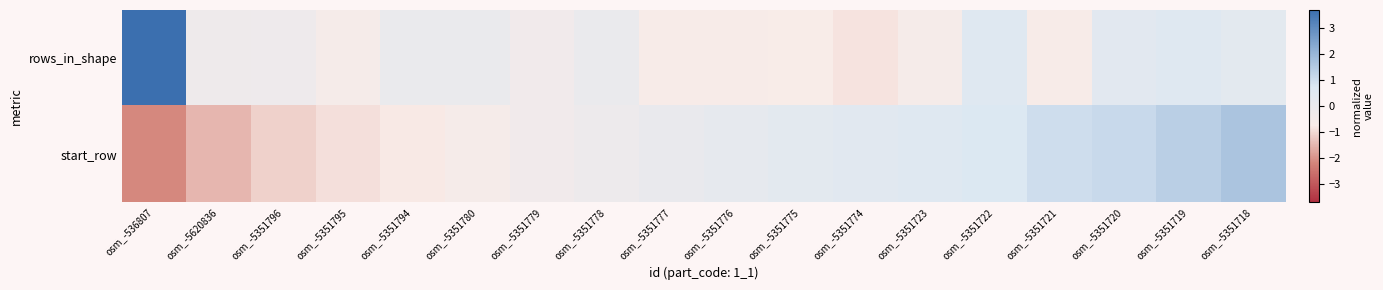

At which category does the chart reach its peak across all series?

osm_-536807